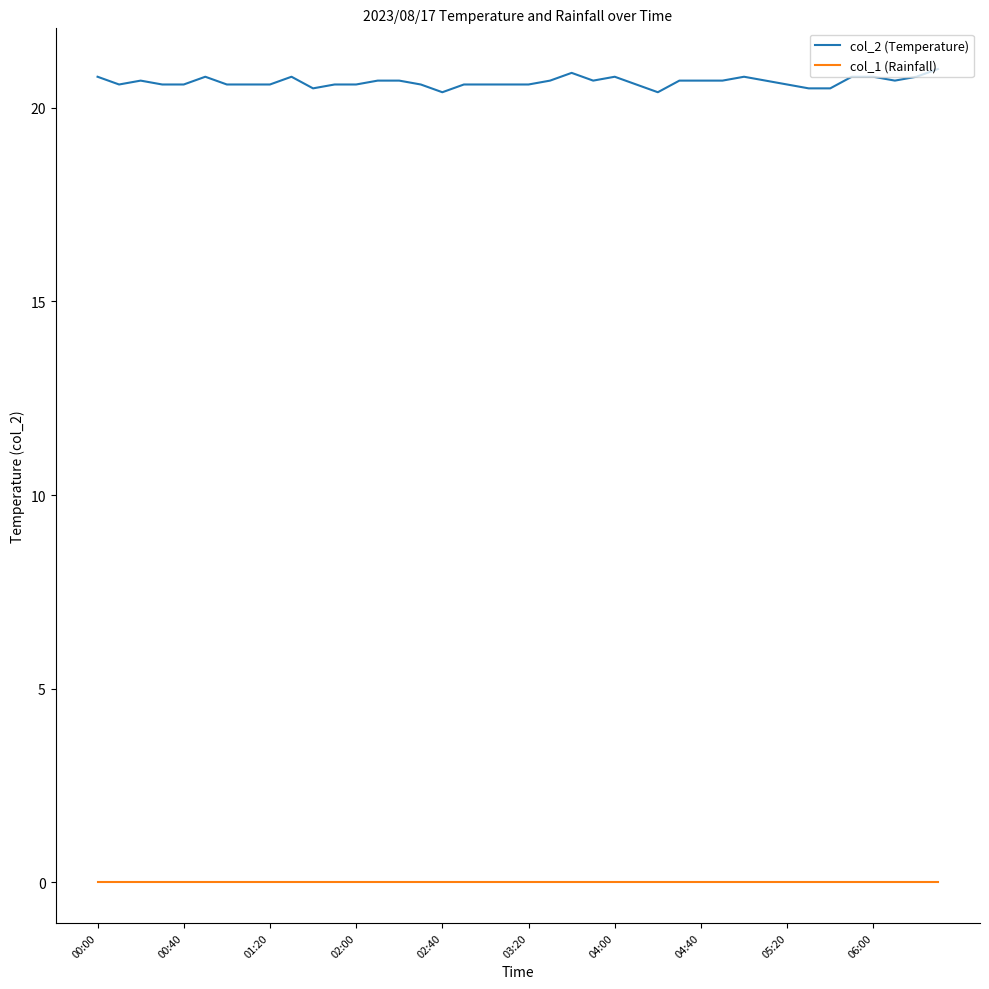

Which series has the largest range (max minus min)?

col_2 (Temperature)